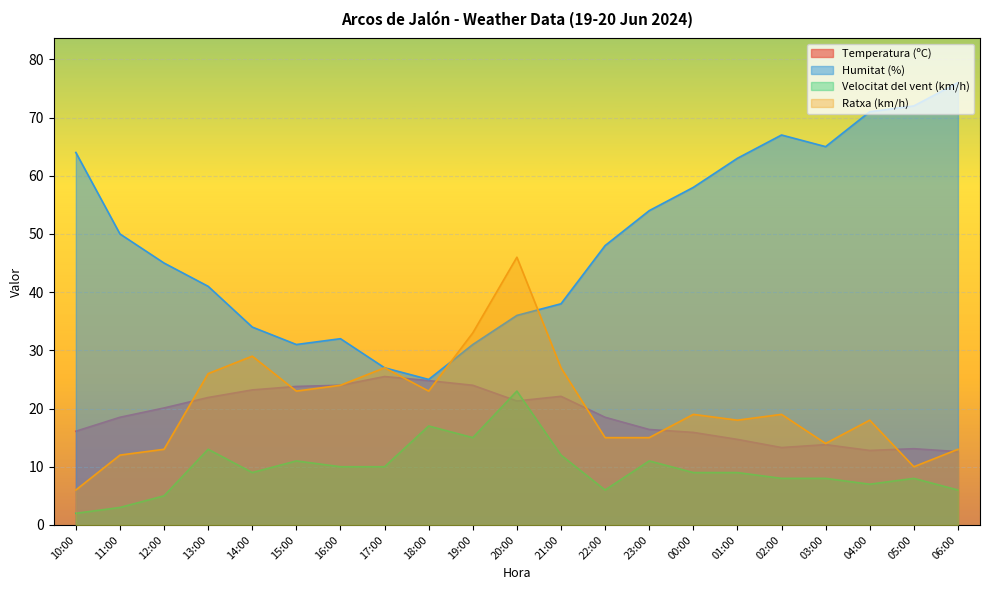

Rank the series at 20:00 from lowest to highest value.

Temperatura (ºC), Velocitat del vent (km/h), Humitat (%), Ratxa (km/h)